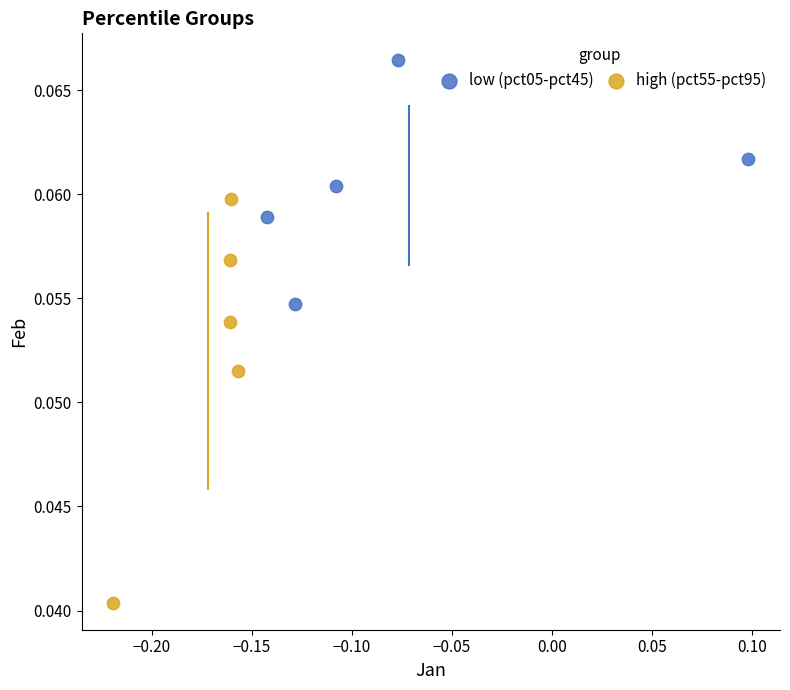

What are all the series names shown in the legend?

low (pct05-pct45), high (pct55-pct95)